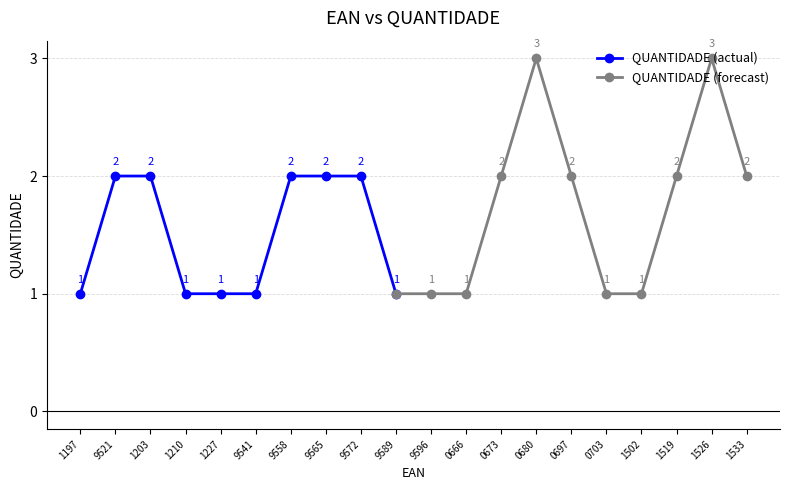

What position from the right is 7895493959521?

19